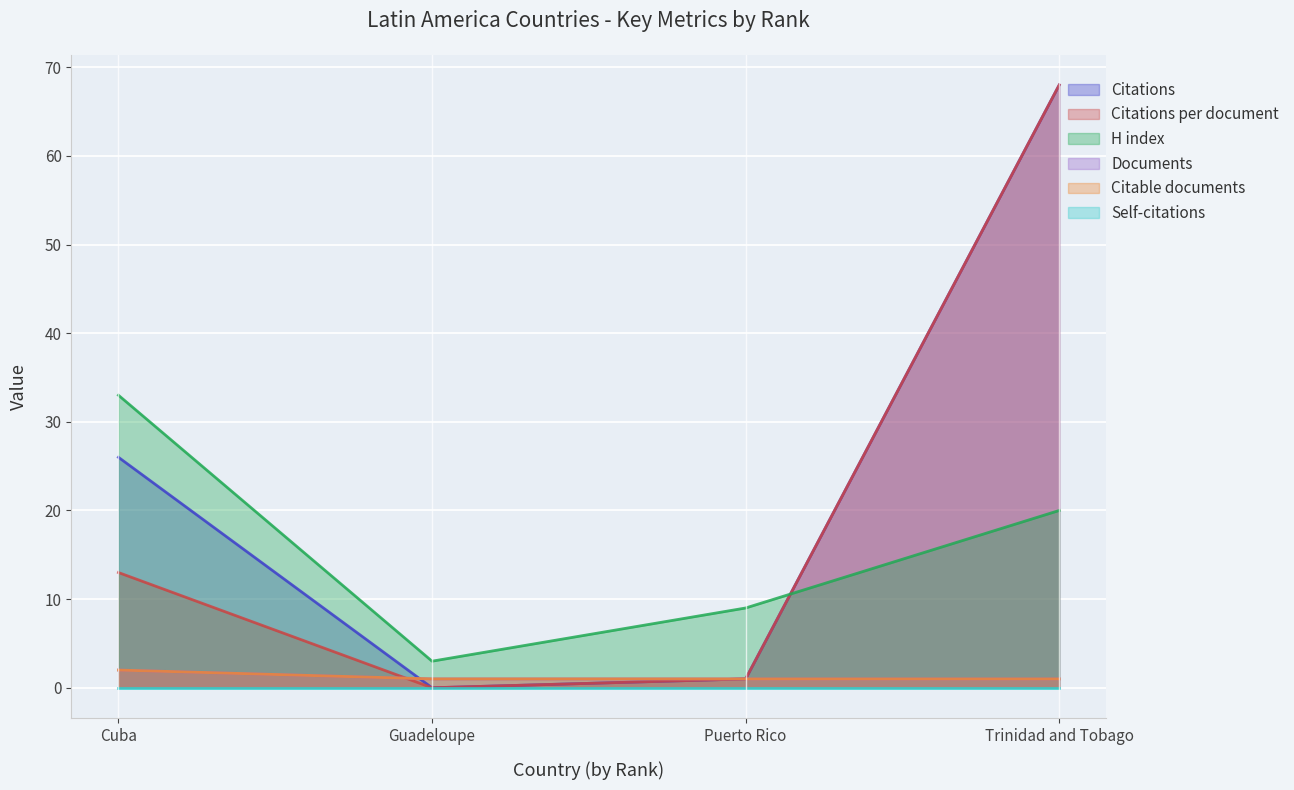

Does the chart display data point markers on the line(s)?

No